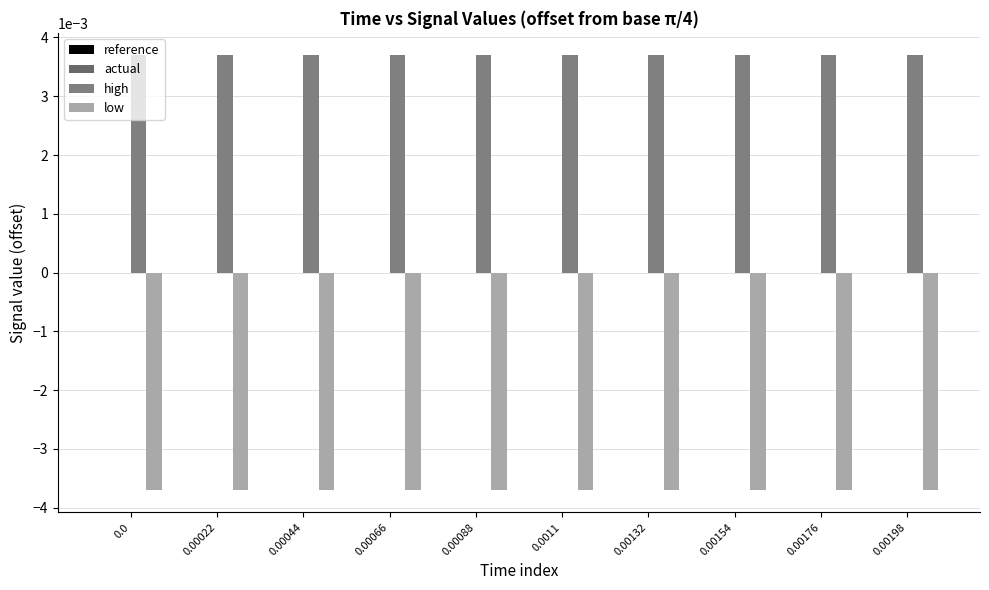

The reference series shows 0.0 at 0.00132. True or false?

True